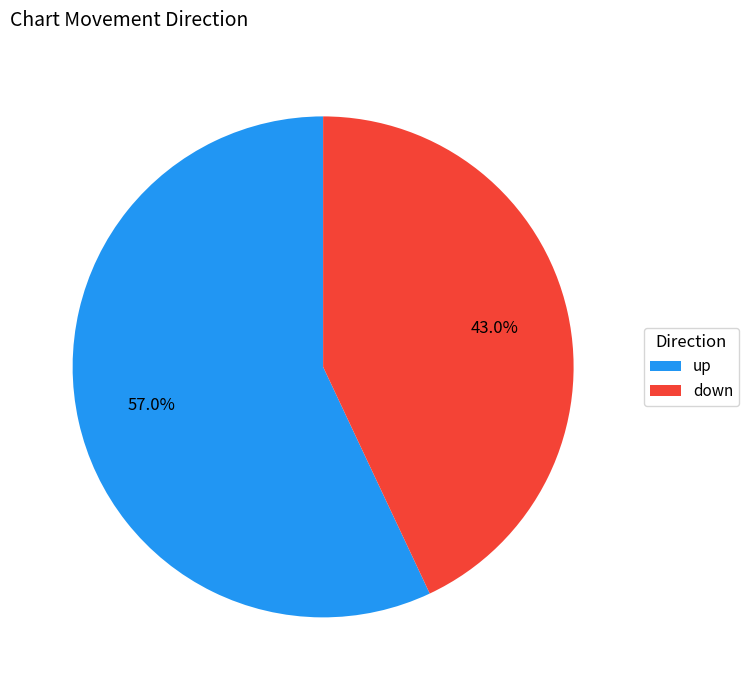

What portion of the pie excludes up?

43.0%